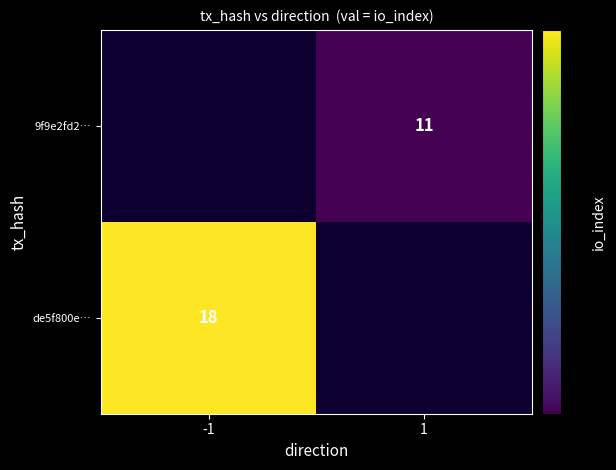

The de5f800e… series shows 18 at -1. True or false?

True